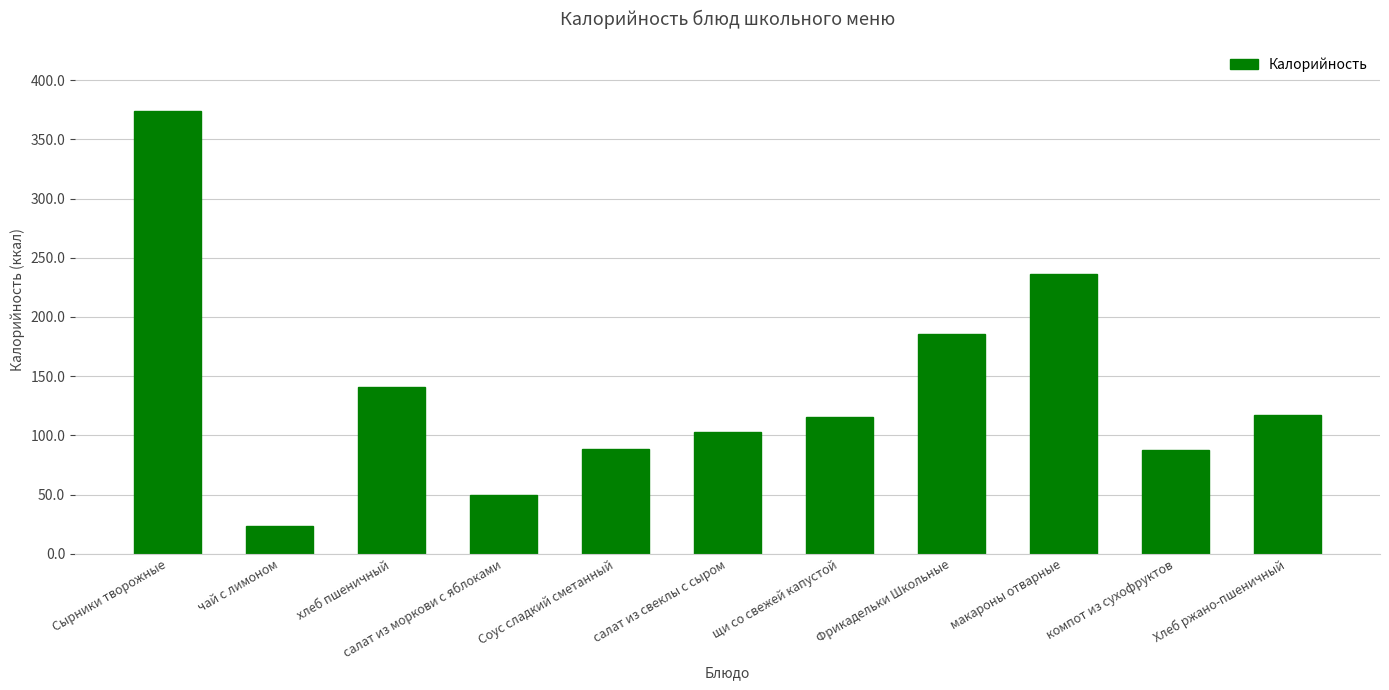

Which label corresponds to the smallest value in the chart?

чай с лимоном